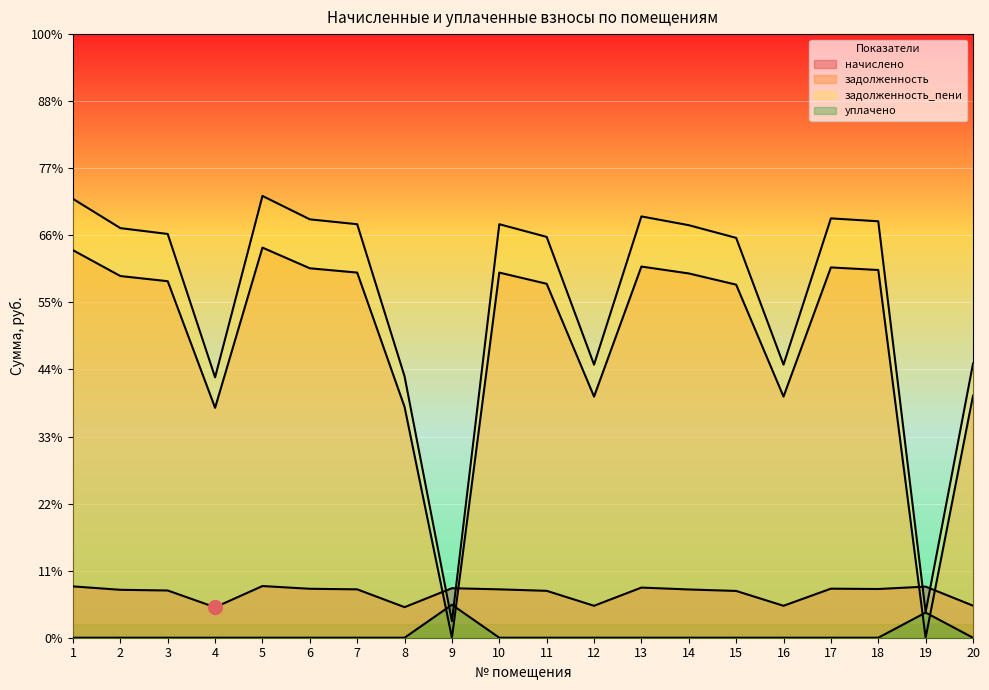

What is the difference between the second highest and minimum values in the уплачено series?

750.0